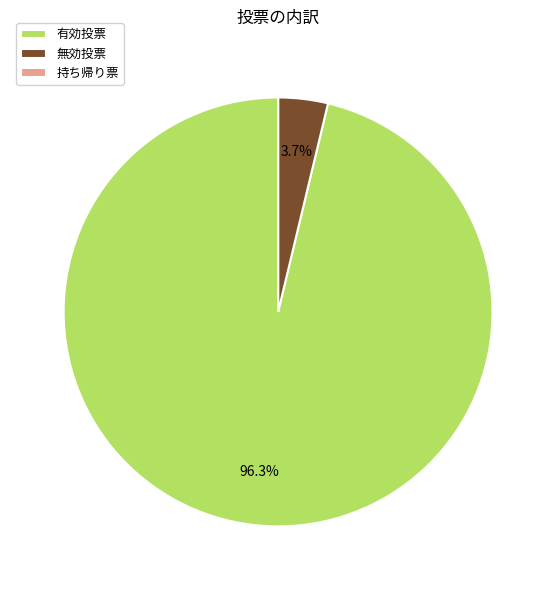

Which slice is the largest?

有効投票